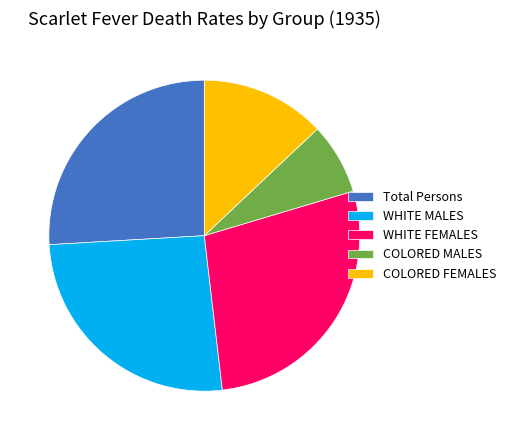

Does COLORED FEMALES account for over 50% of the chart?

No